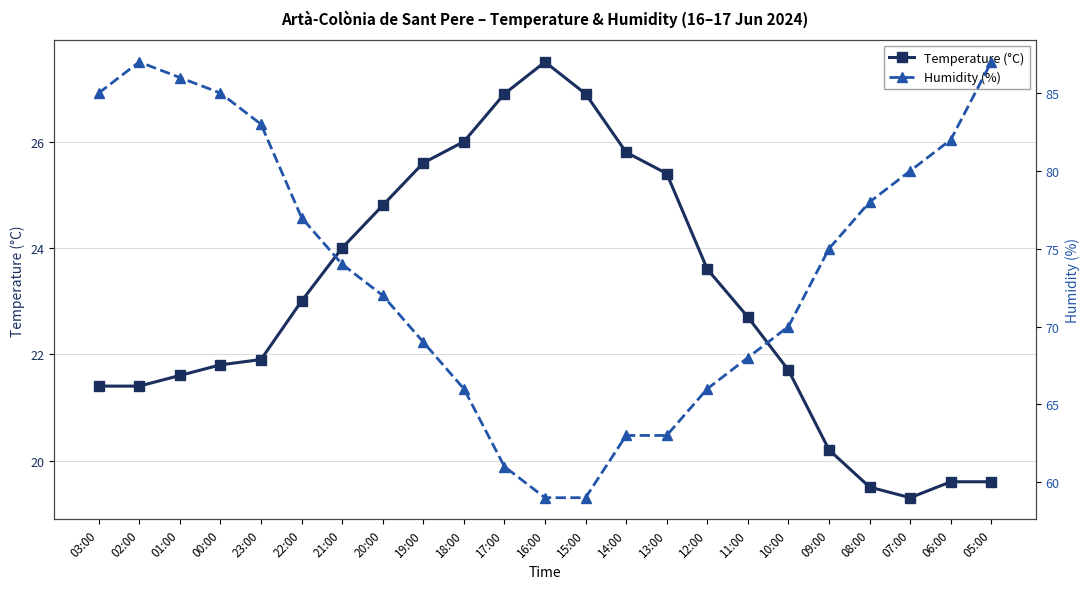

At which category does the chart reach its minimum across all series?

07:00